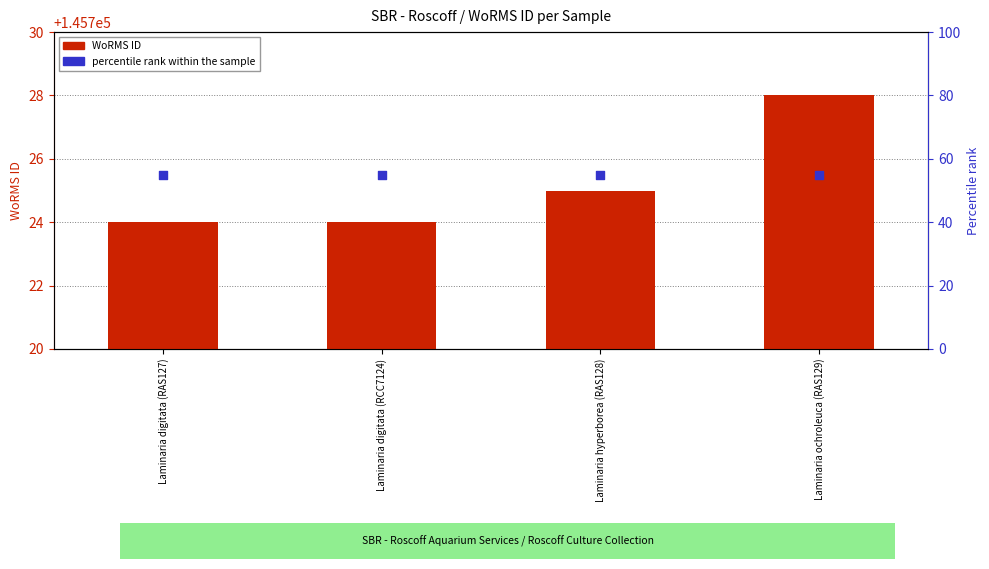

At which category is the sum across all series the highest?

Laminaria ochroleuca (RAS129)